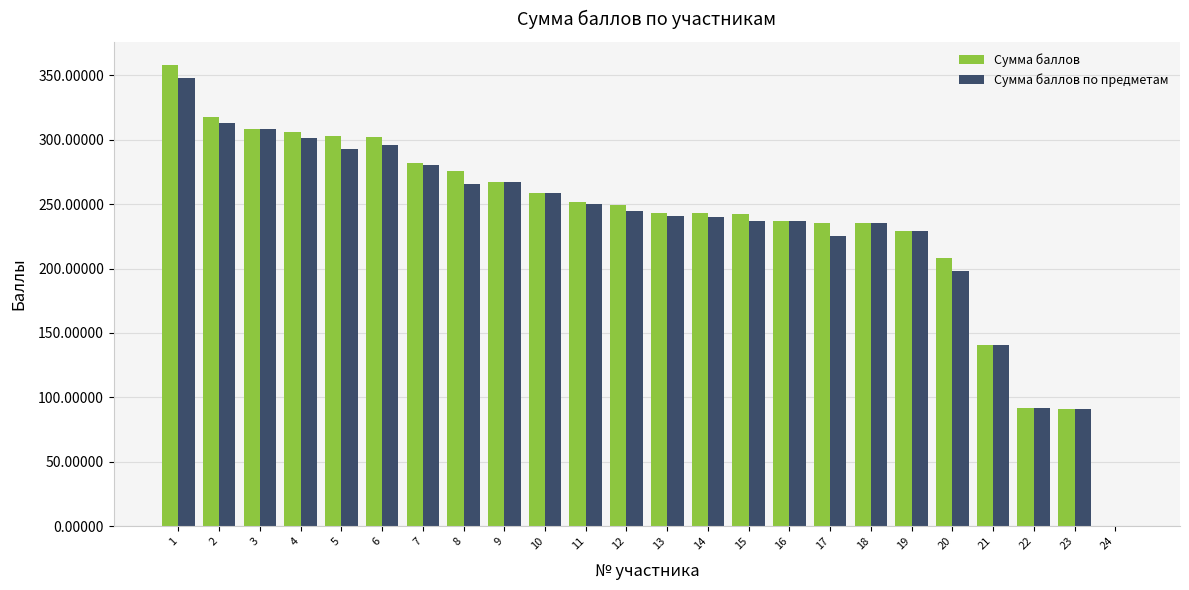

At which label is Сумма баллов по предметам closest to 174?

20